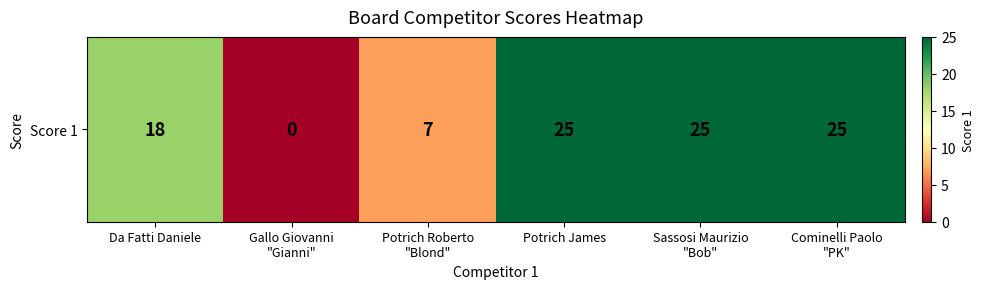

What is the sum of the values at Potrich James and Potrich Roberto
"Blond"?

32